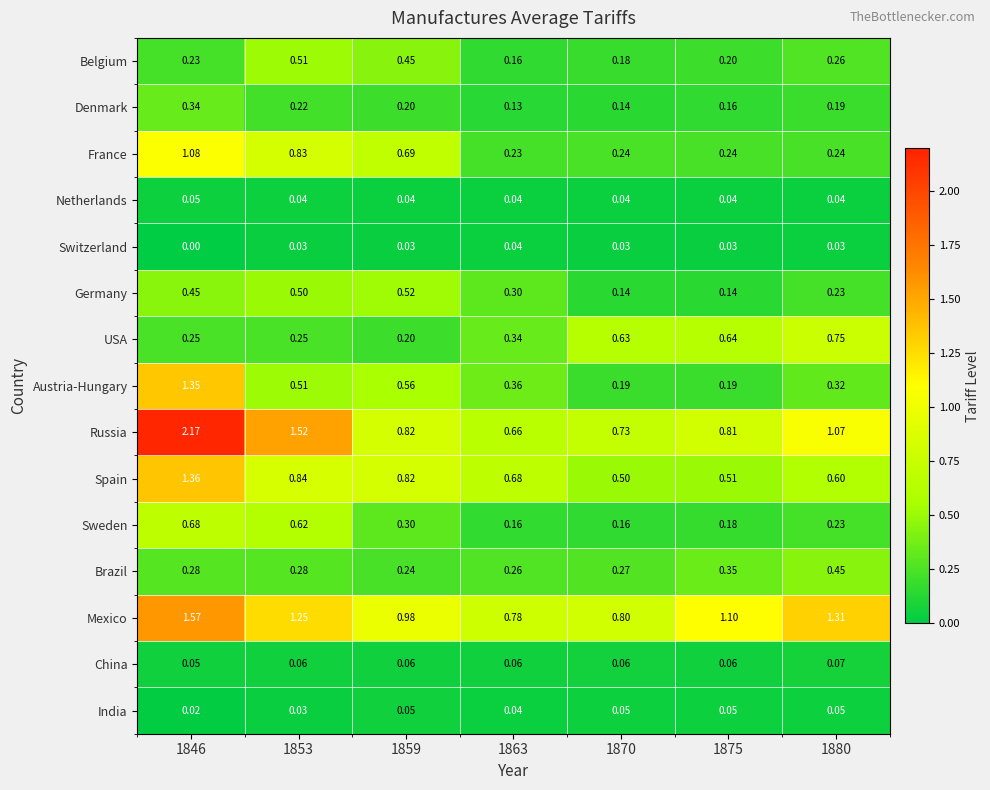

Which series changed the most between 1846 and 1853?

Austria-Hungary